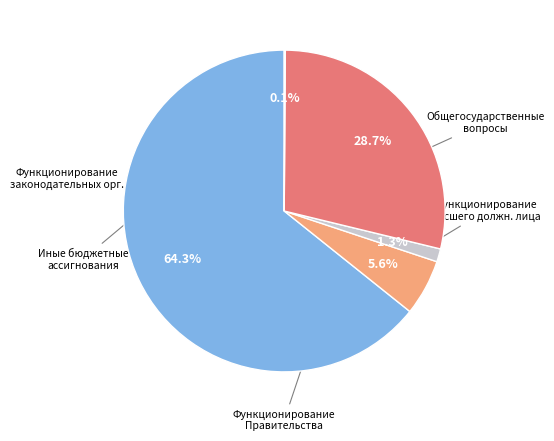

Is there a majority slice in this chart?

Yes